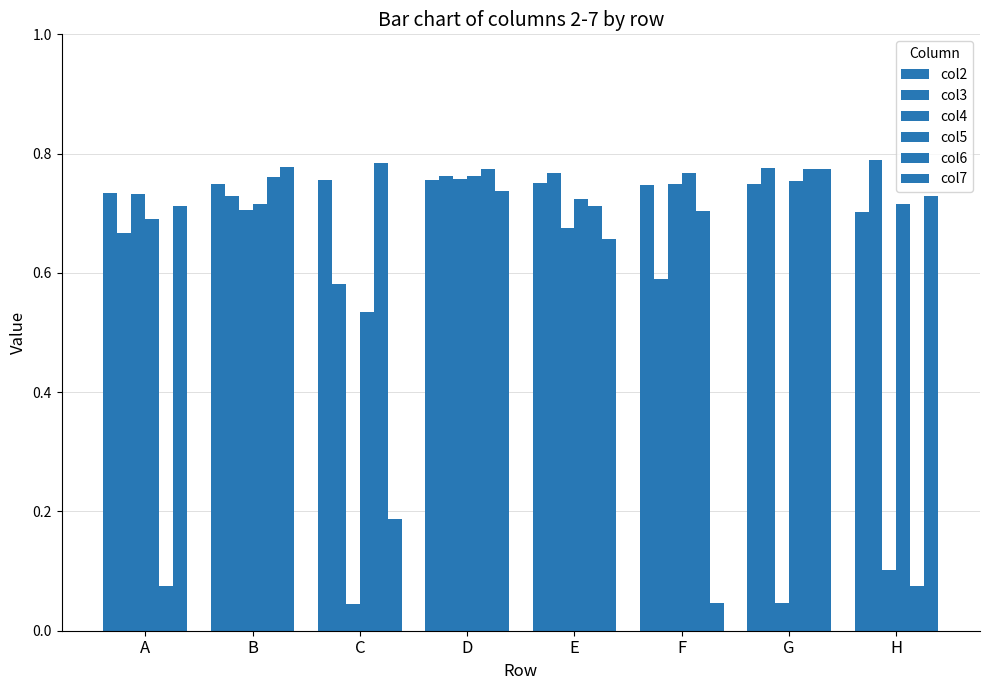

Which series has the largest total across all categories?

col2